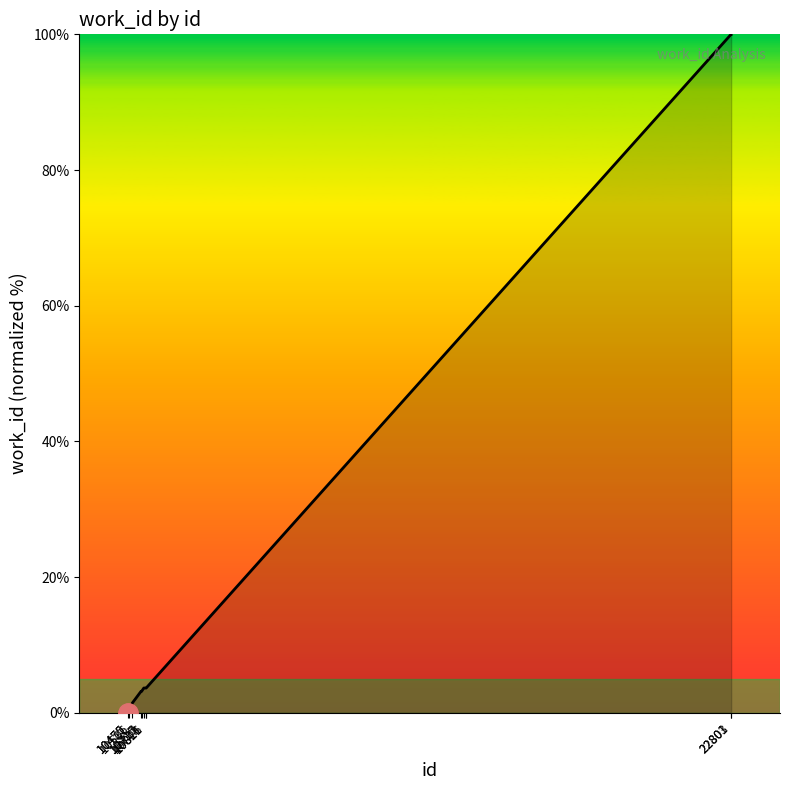

Count the number of data series in this chart.

1